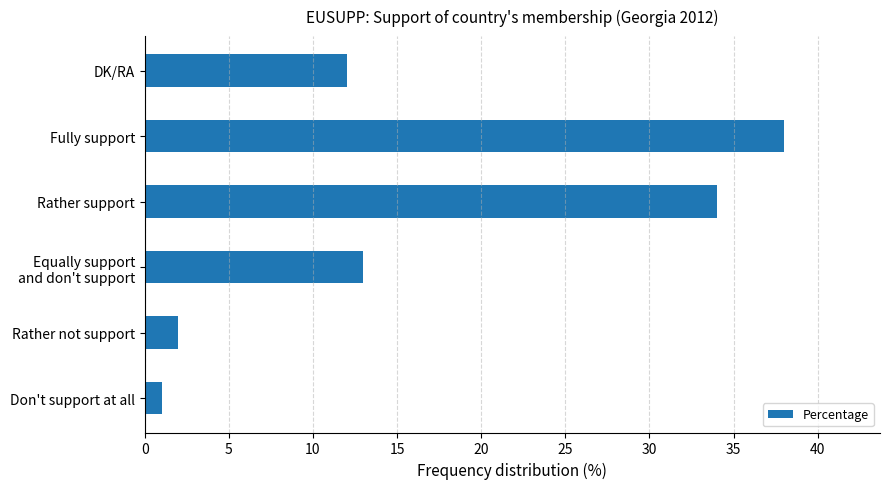

What is the ratio of the value at Fully support to the value at Don't support at all?

38.0